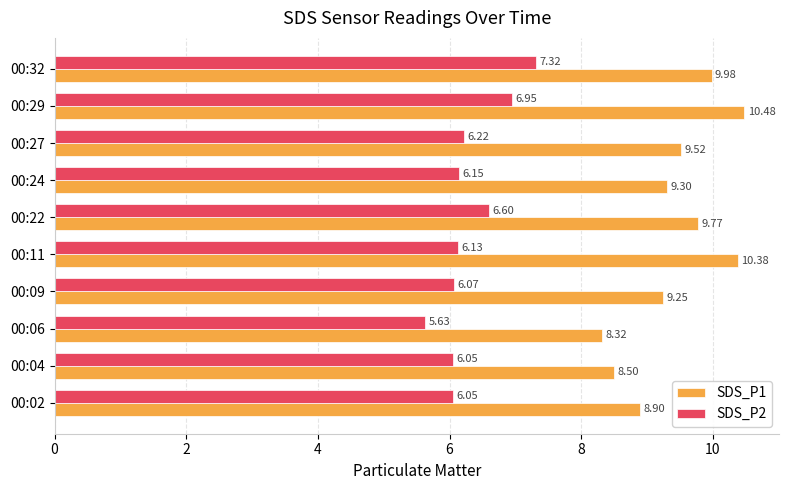

Which series has the widest spread of values?

SDS_P1